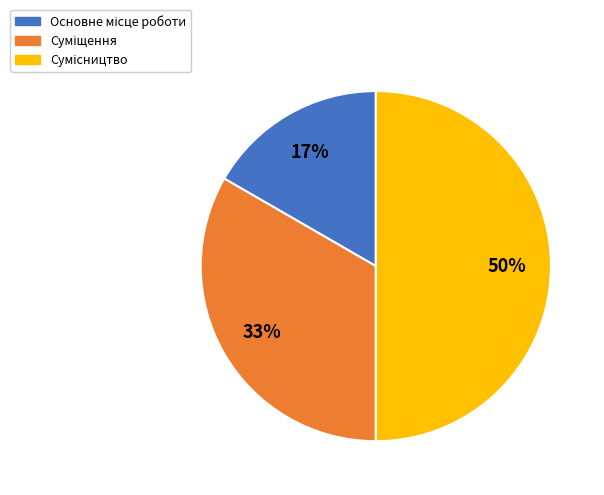

To the nearest percent, what is the average slice percentage?

33%